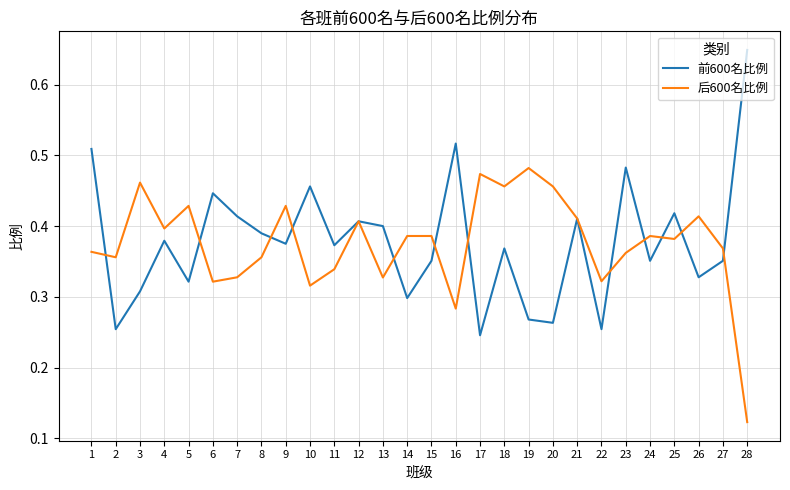

True or false: 后600名比例 has a value of 0.4 at 27.

True